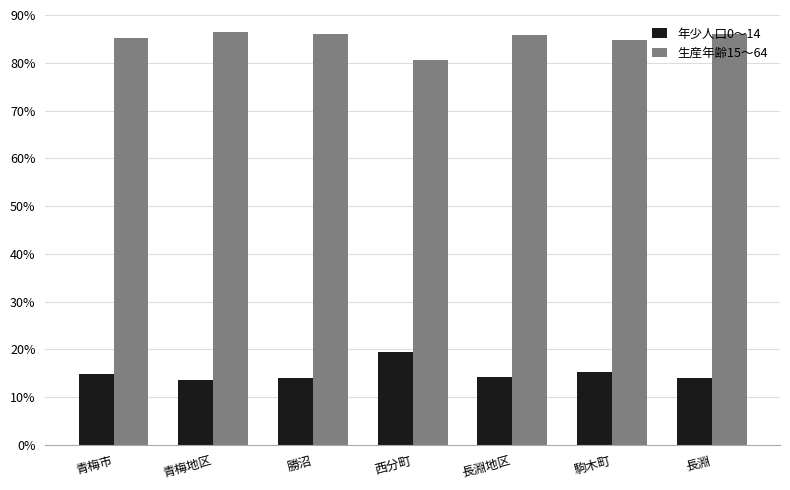

What are all the series names shown in the legend?

年少人口0〜14, 生産年齢15〜64